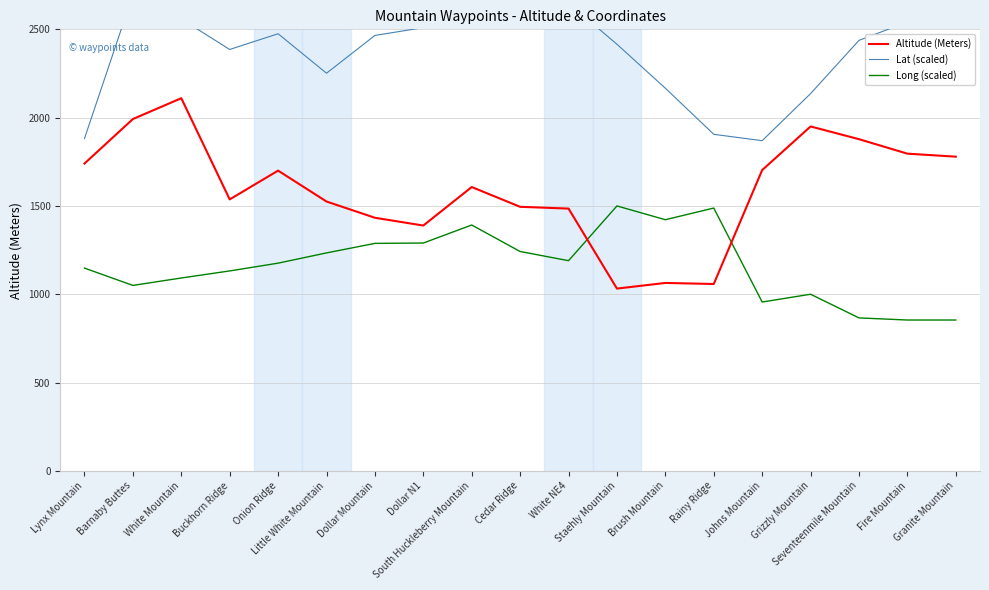

True or false: Altitude (Meters) and Lat (scaled) cross at least once.

False